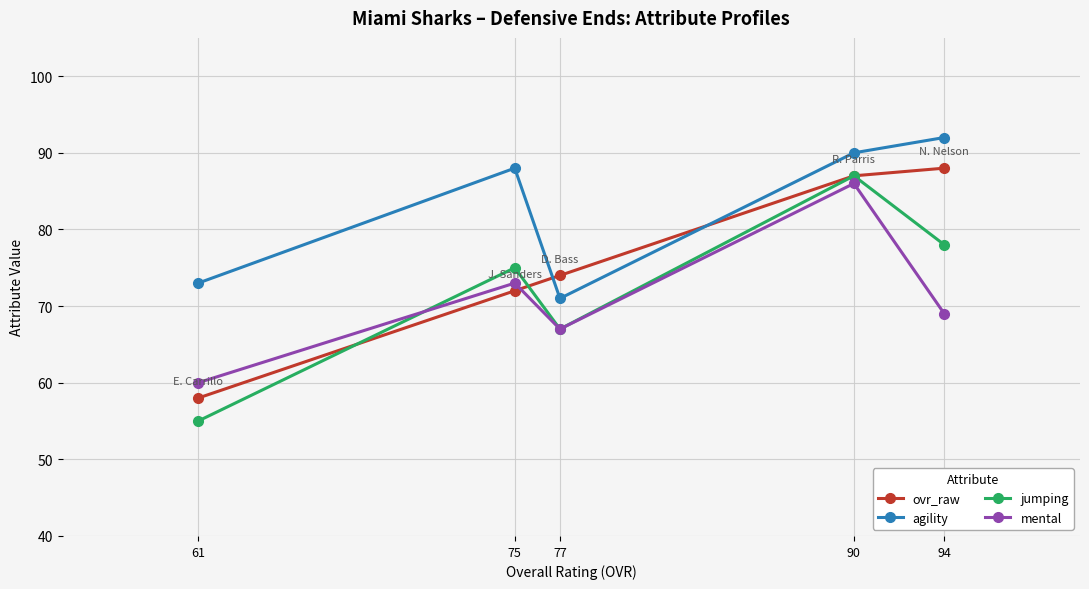

How many interior local peaks does the agility series have?

1